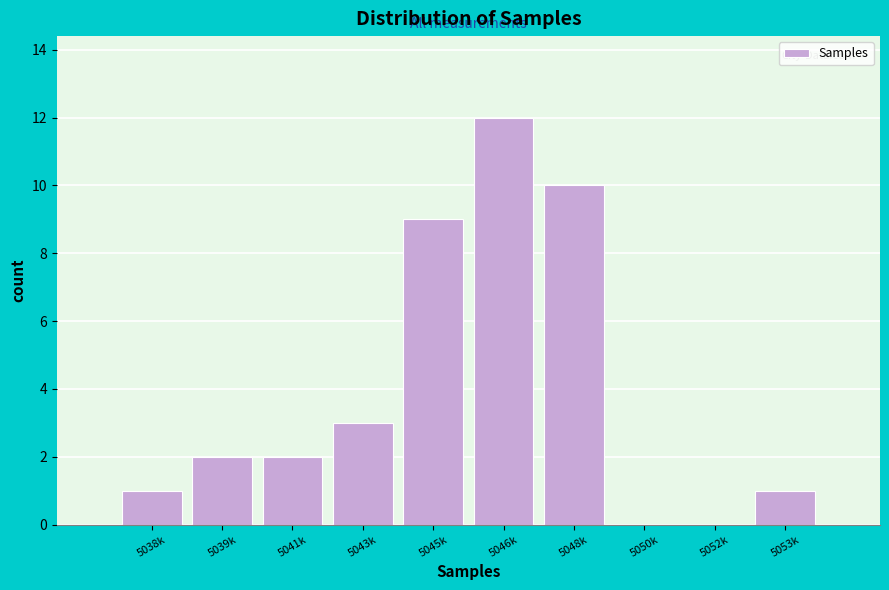

Reading left to right, extract all data points from this chart.

5038k=1	5039k=2	5041k=2	5043k=3	5045k=9	5046k=12	5048k=10	5050k=0	5052k=0	5053k=1